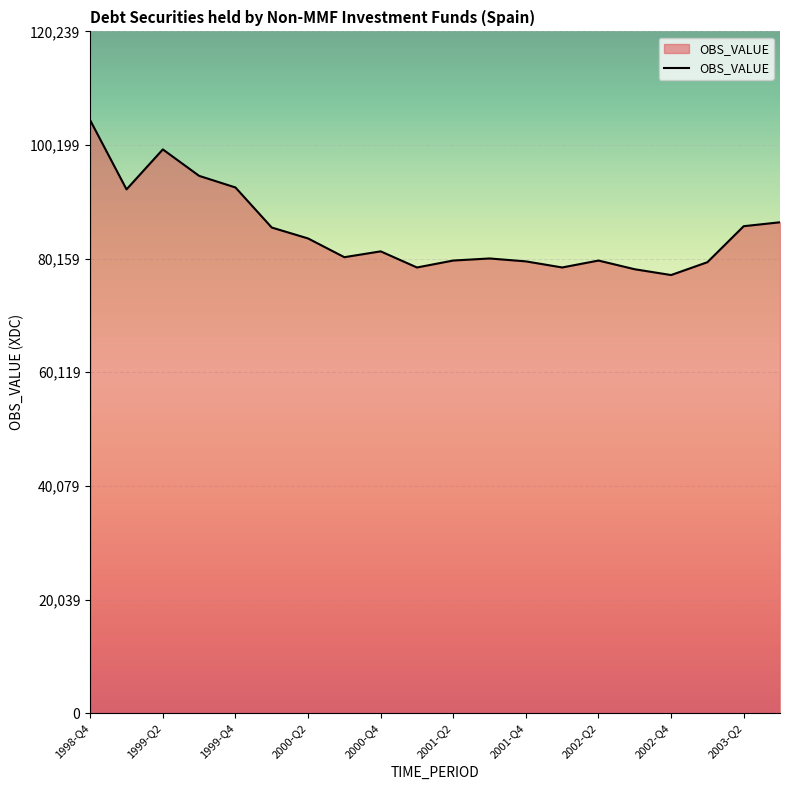

What is the difference between the maximum and minimum values?

27287